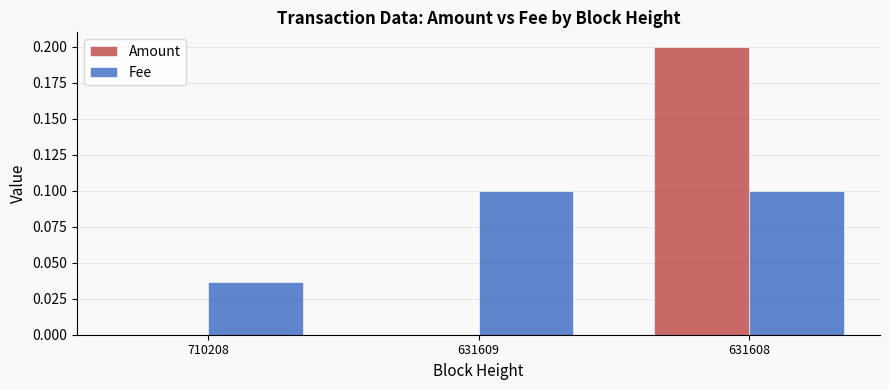

True or false: Amount has a value of 0.3 at 631608.

False